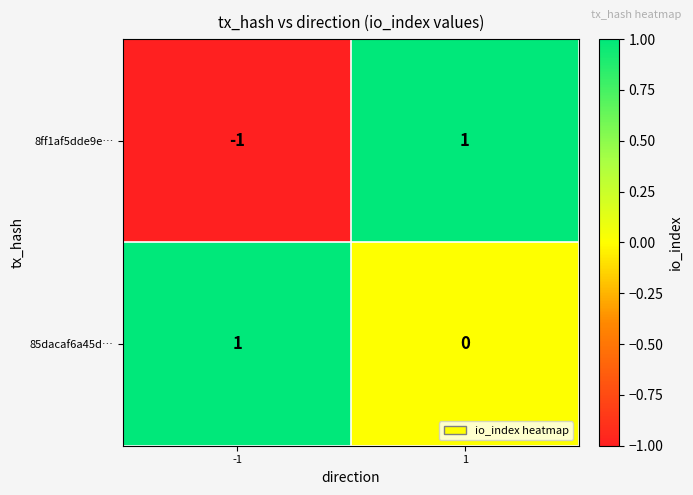

Between -1 and 1, which series saw the biggest shift?

8ff1af5dde9e…